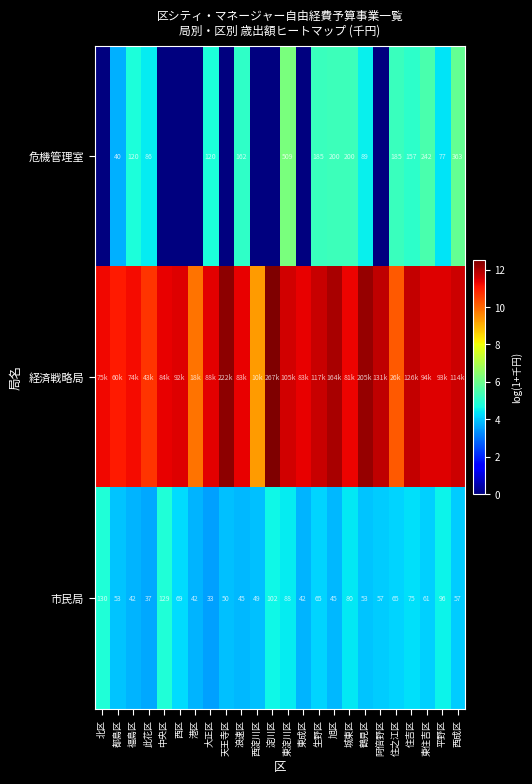

At which label does 市民局 reach its minimum?

大正区